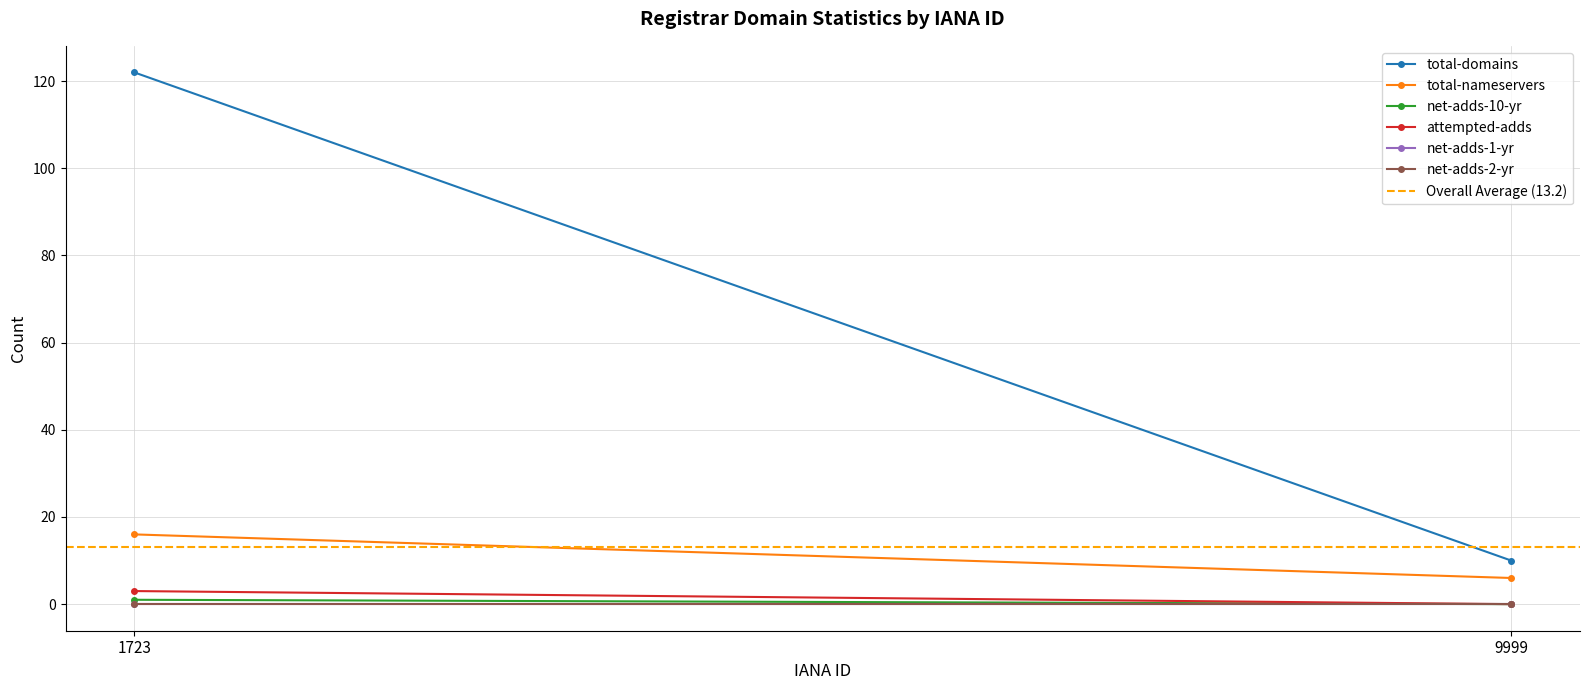

What are all the series names shown in the legend?

total-domains, total-nameservers, net-adds-10-yr, attempted-adds, net-adds-1-yr, net-adds-2-yr